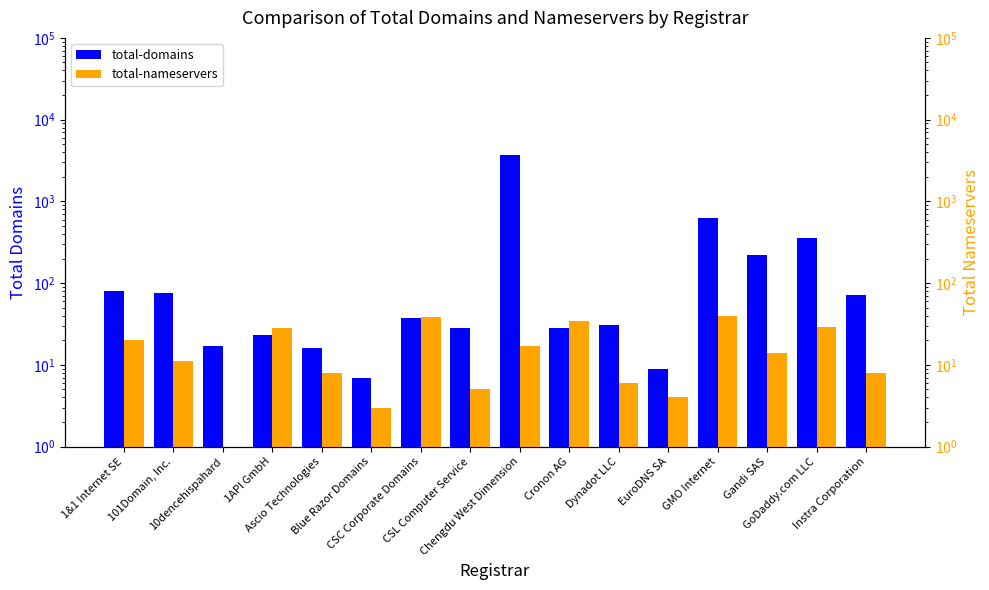

Reading right to left, what are all the values shown in this chart?

total-domains: 71	358	221	632	9	31	28	3658	28	37	7	16	23	17	76	81
total-nameservers: 8	29	14	40	4	6	34	17	5	39	3	8	28	1	11	20